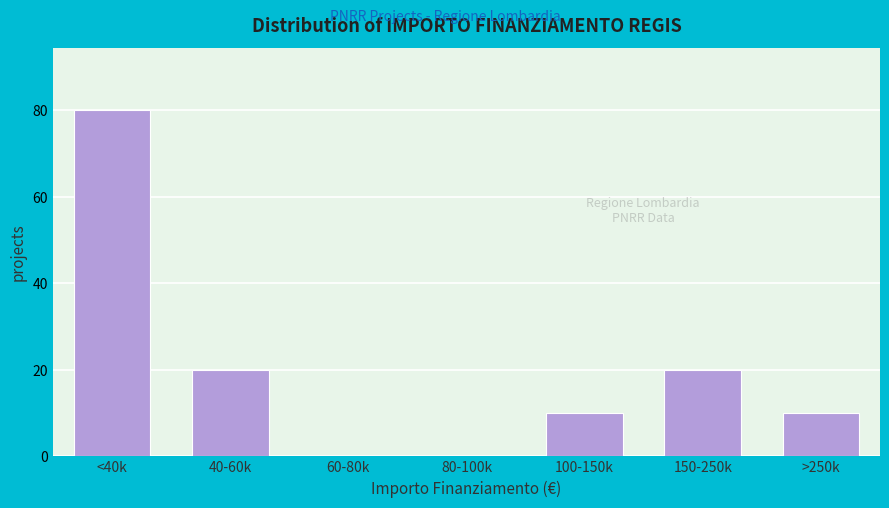

Reading left to right, extract all data points from this chart.

<40k=80	40-60k=20	60-80k=0	80-100k=0	100-150k=10	150-250k=20	>250k=10